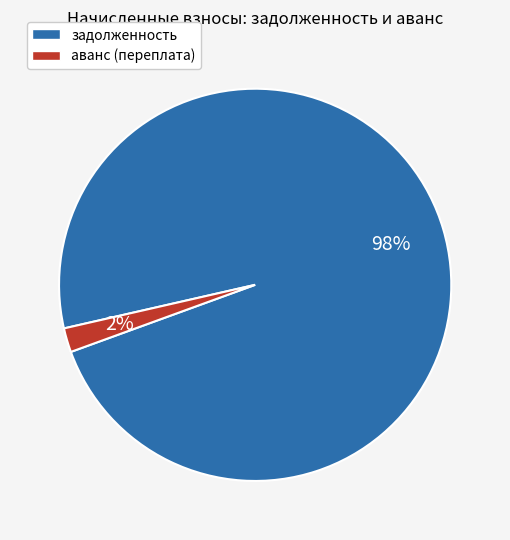

True or false: аванс (переплата) accounts for 2% of the total.

True